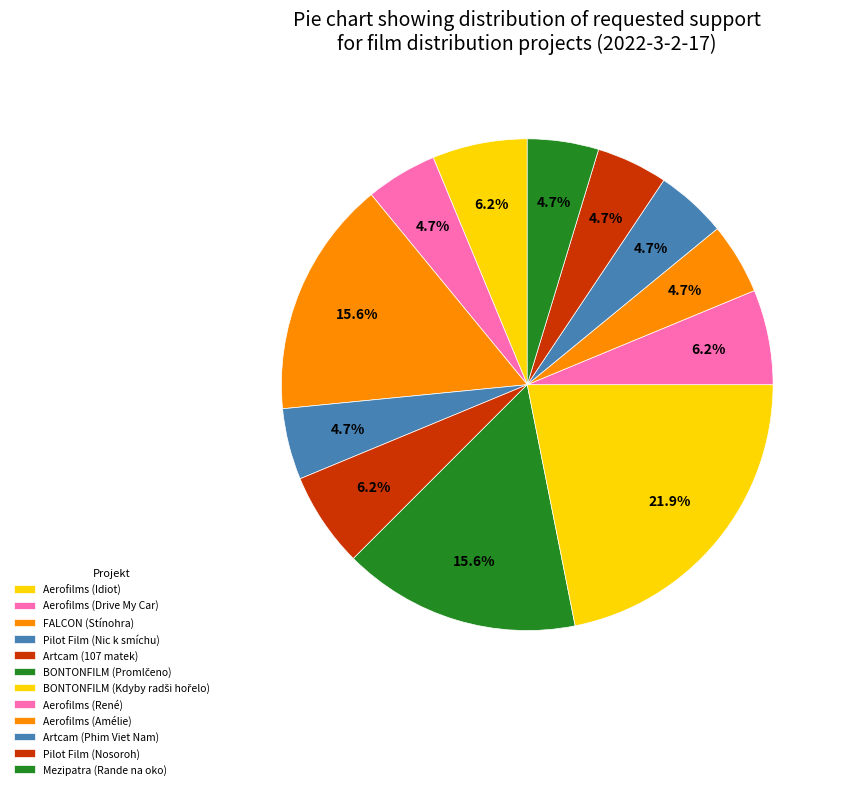

How many segments does this pie chart have?

12